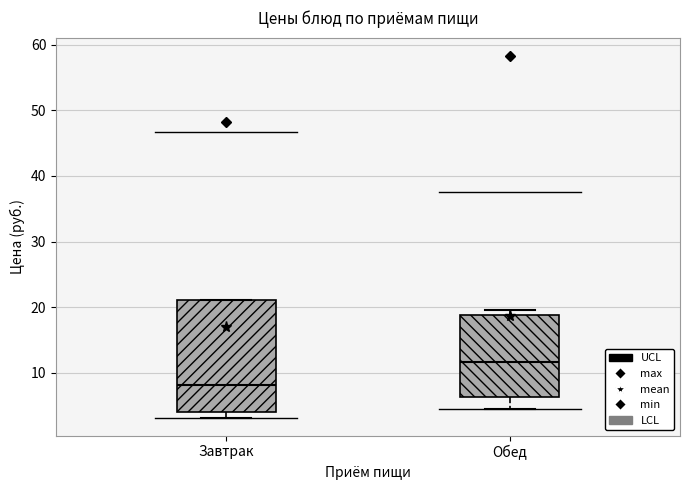

Which box has the highest median line?

Обед